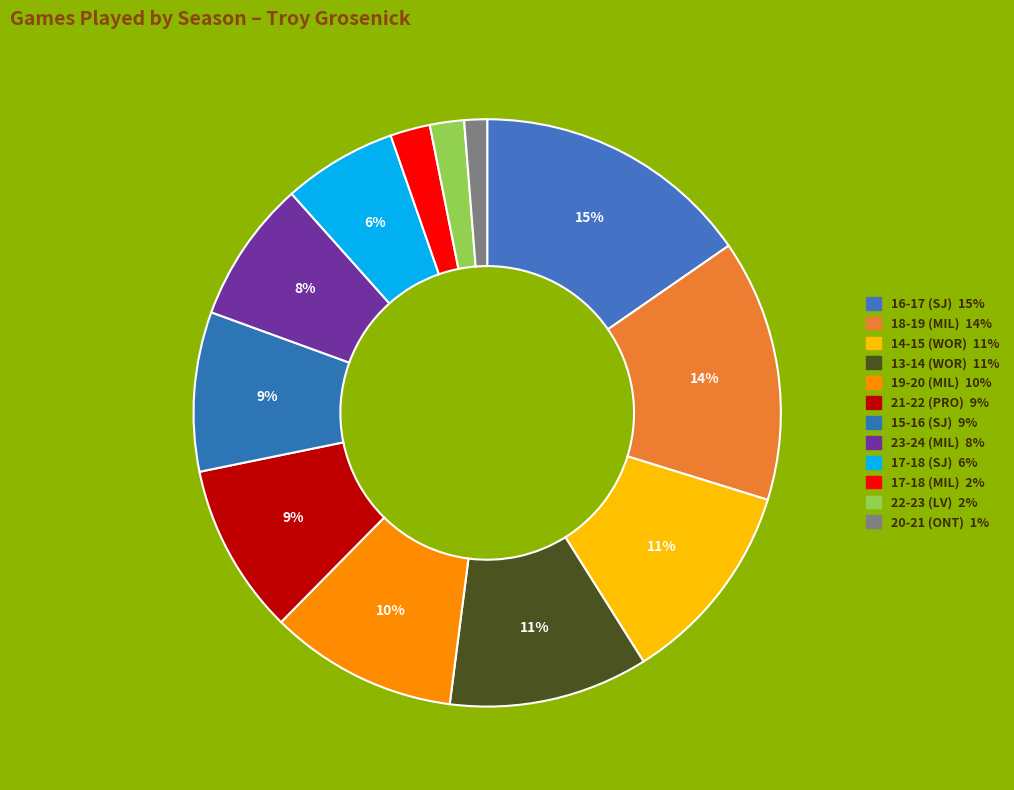

To the nearest percent, what percentage of the pie is 19-20 (MIL)?

10%